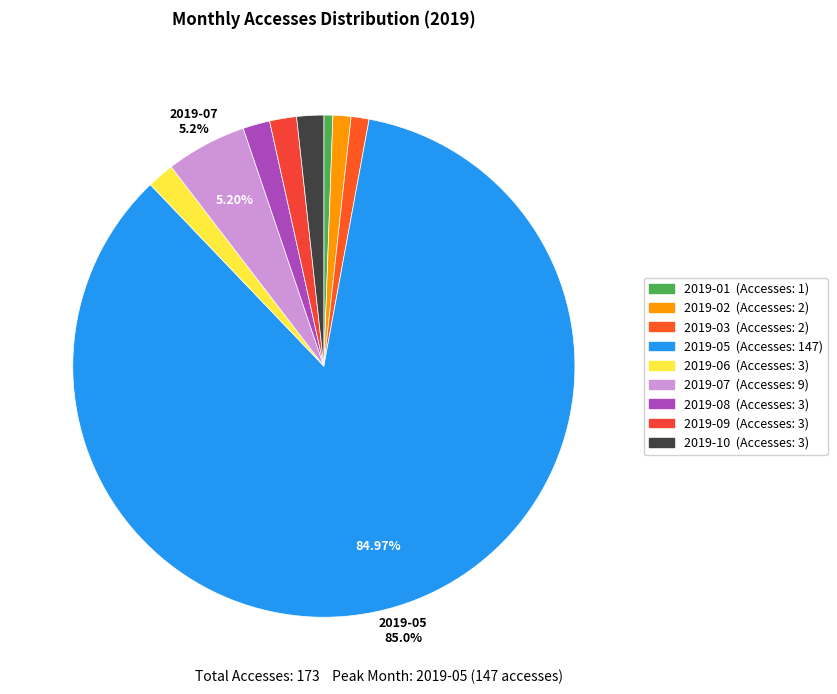

To the nearest percent, what is the average slice percentage?

11%